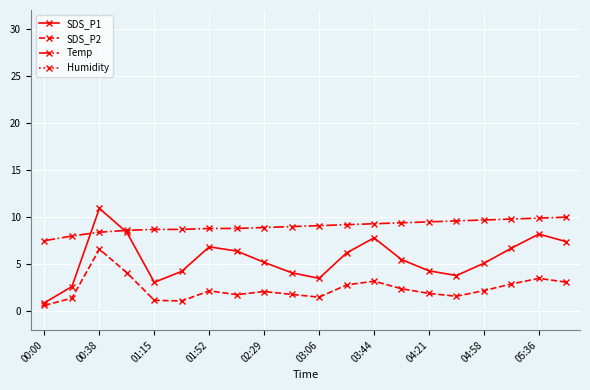

How many categories are shown in the chart?

20